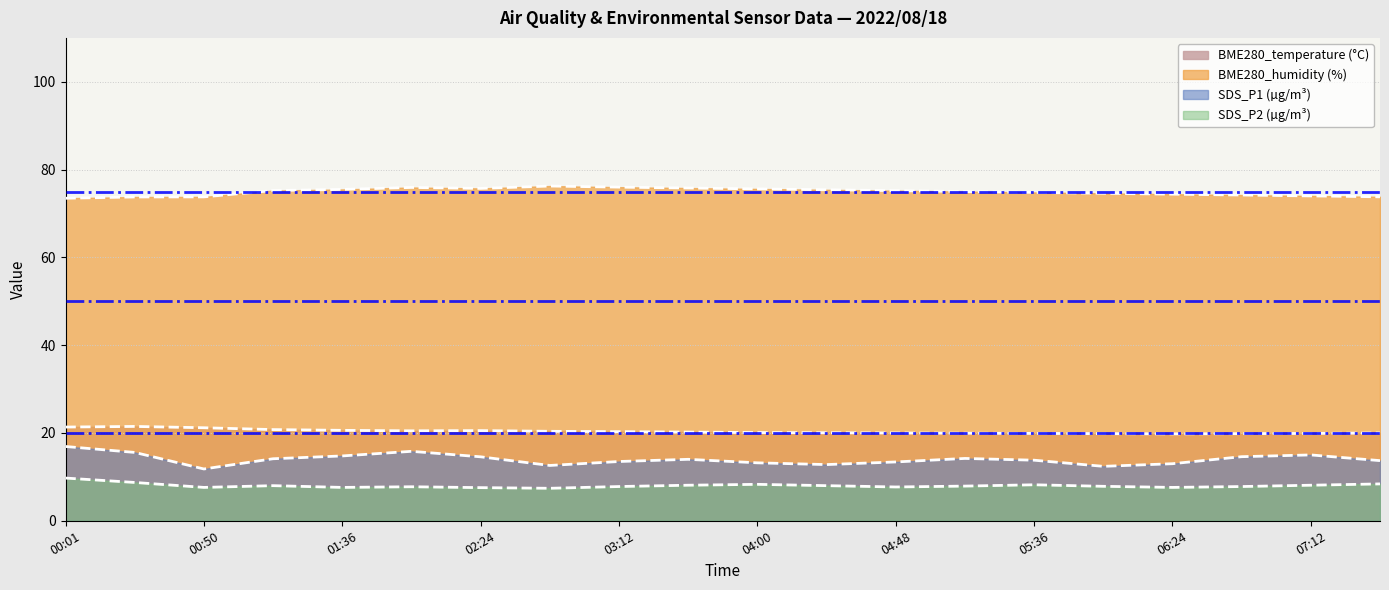

What is the difference between the highest and lowest values at 04:00?

66.8